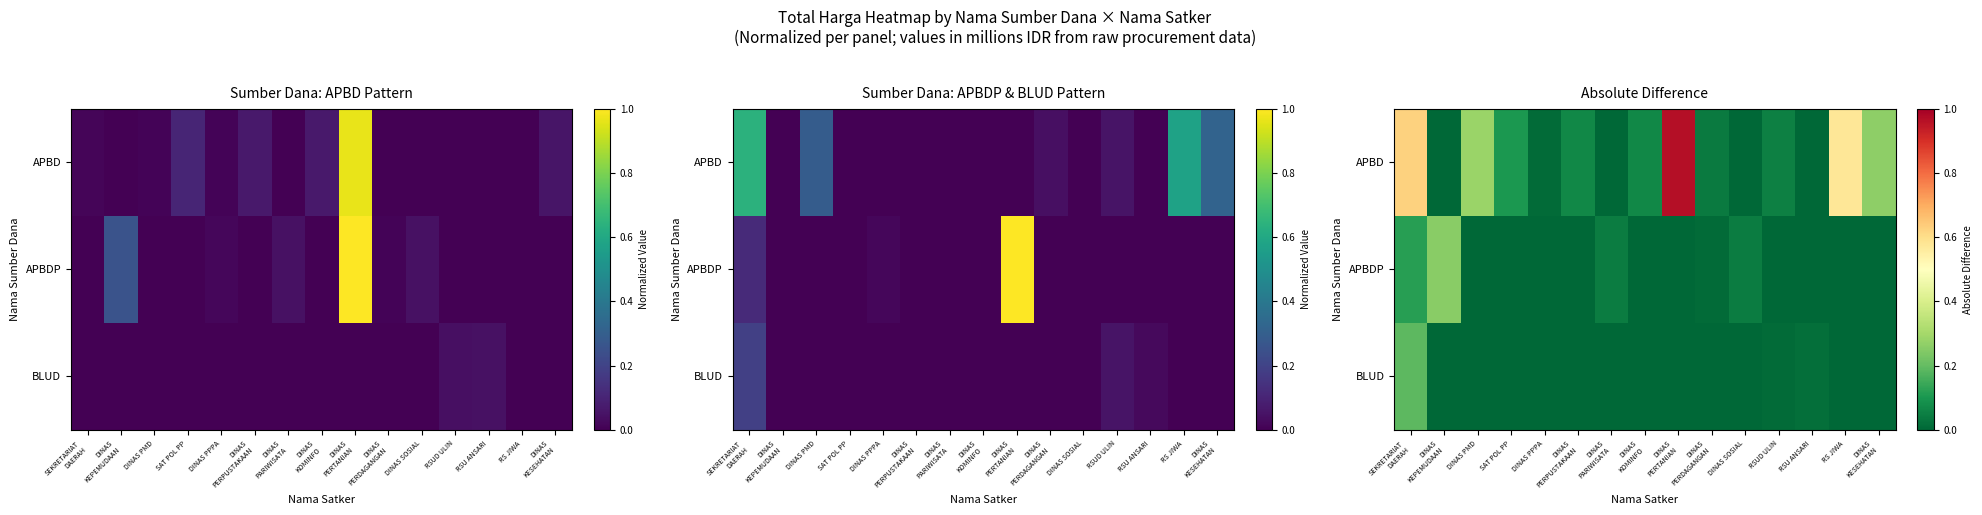

Which series has the largest range (max minus min)?

APBD